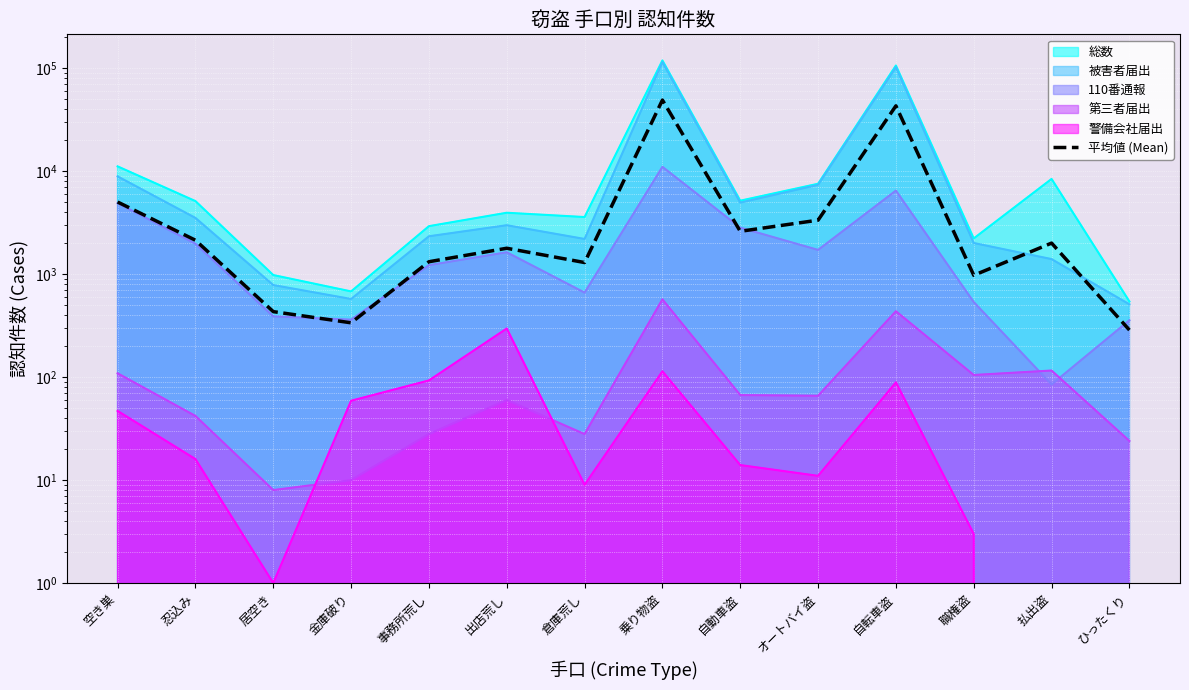

Between 居空き and 事務所荒し, which is larger?

事務所荒し